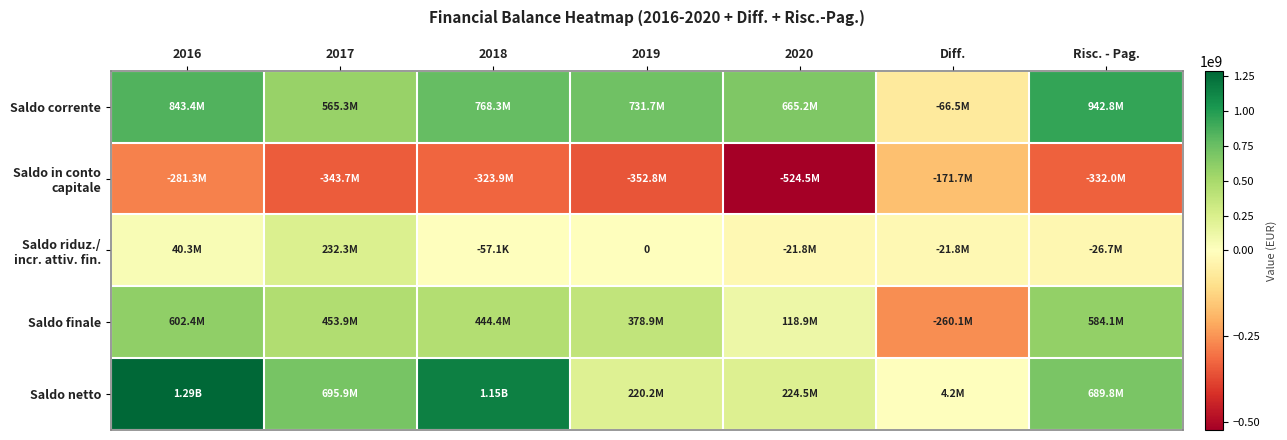

Which has a higher value, Diff. or 2017?

2017